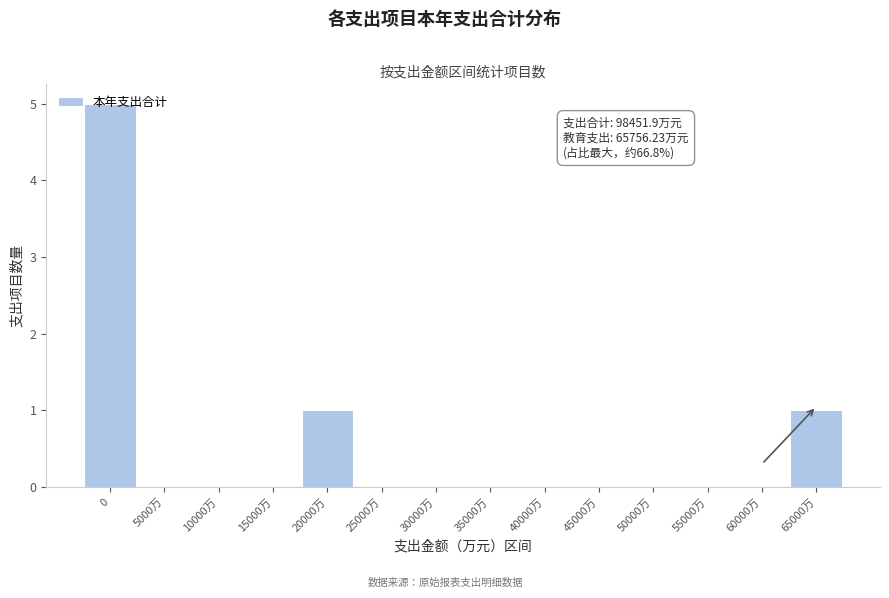

The value at 50000万 is 0. True or false?

True